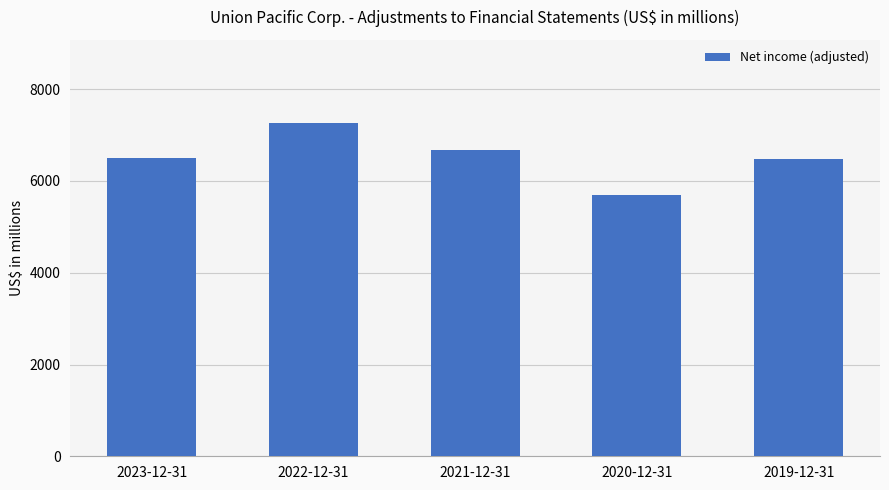

What is the change in value from 2020-12-31 to 2019-12-31?

+796